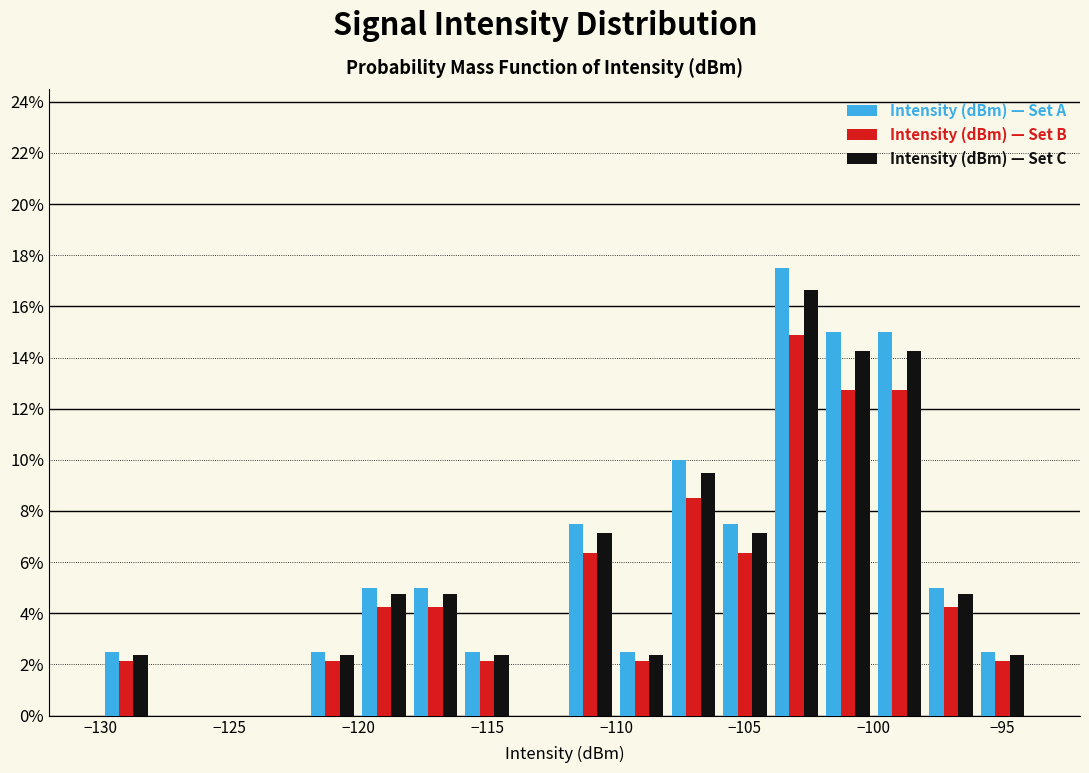

In the Intensity (dBm) — Set B series, which range on the x-axis has the tallest bar?

-104 to -102